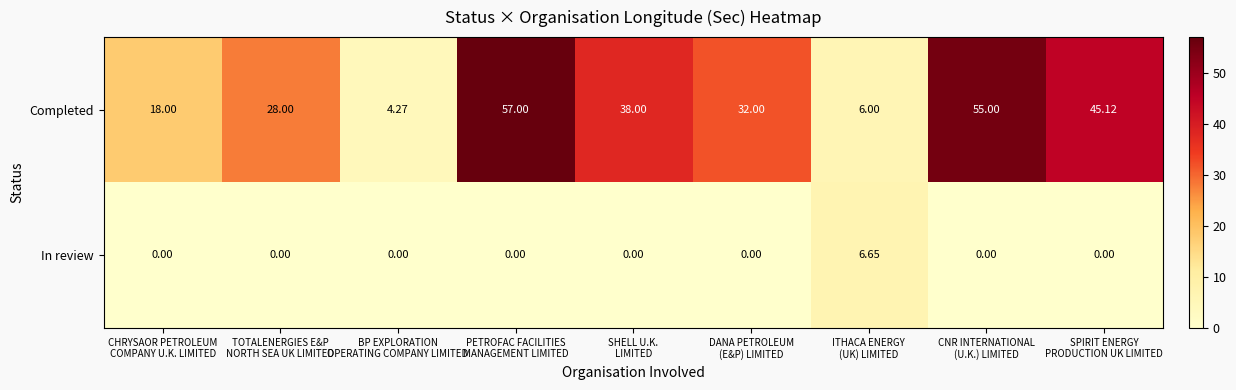

Which series has the widest spread of values?

Completed